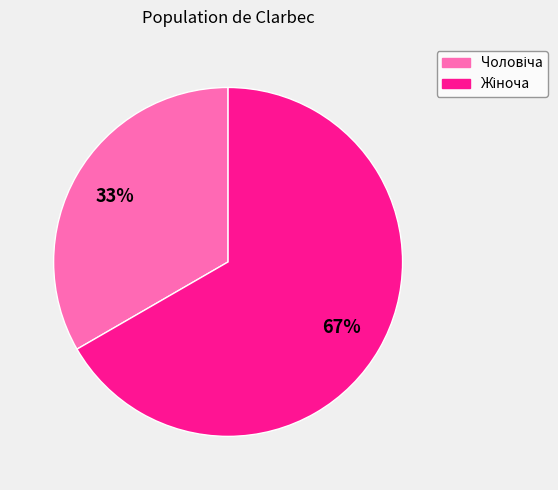

Is there any slice that represents more than half of the pie?

Yes